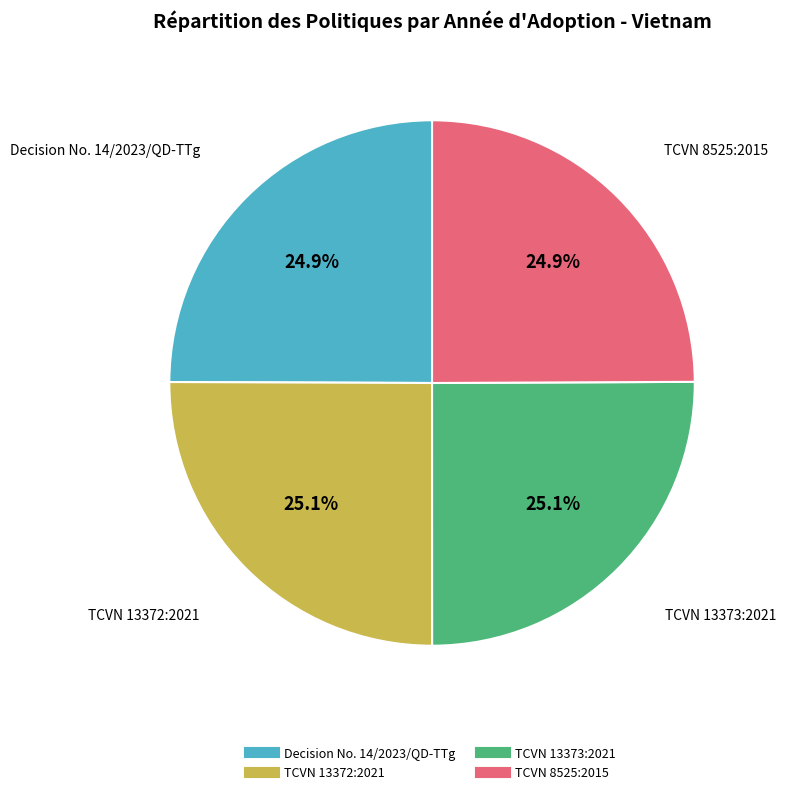

What is the ratio of the value at TCVN 13373:2021 to the value at TCVN 13372:2021?

1.0